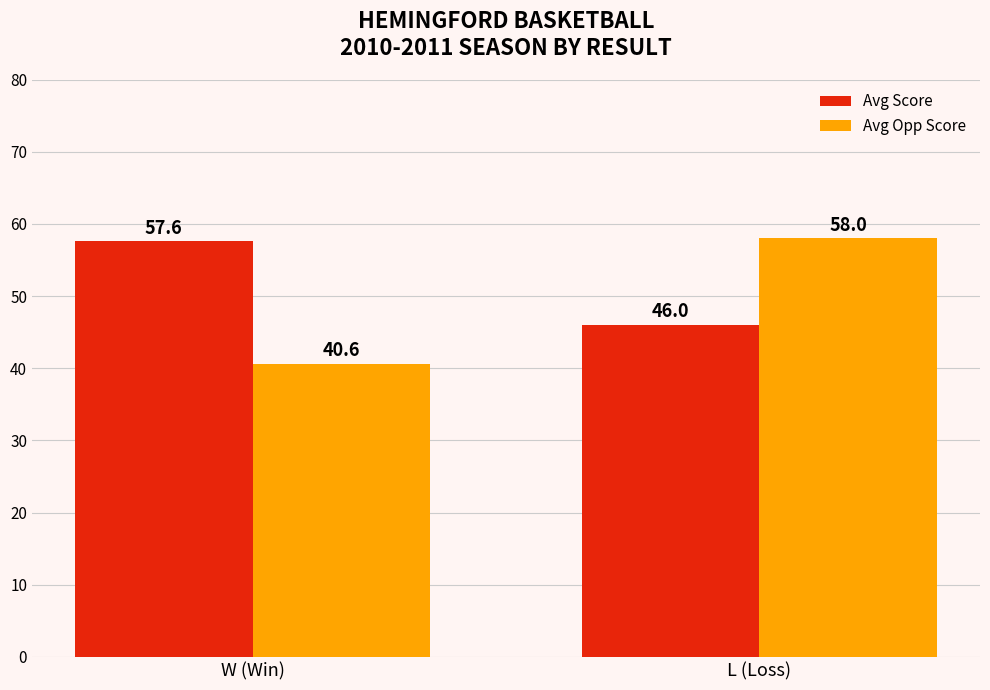

What is the highest value of the Avg Score series?

57.6